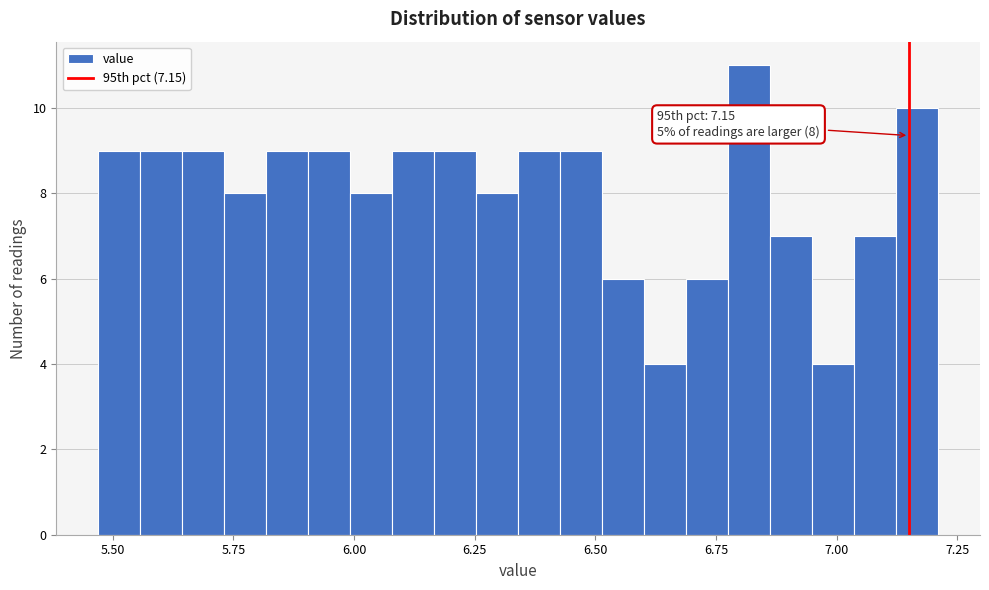

Read against the x-axis, roughly where is the centre of the tallest bar?

6.80